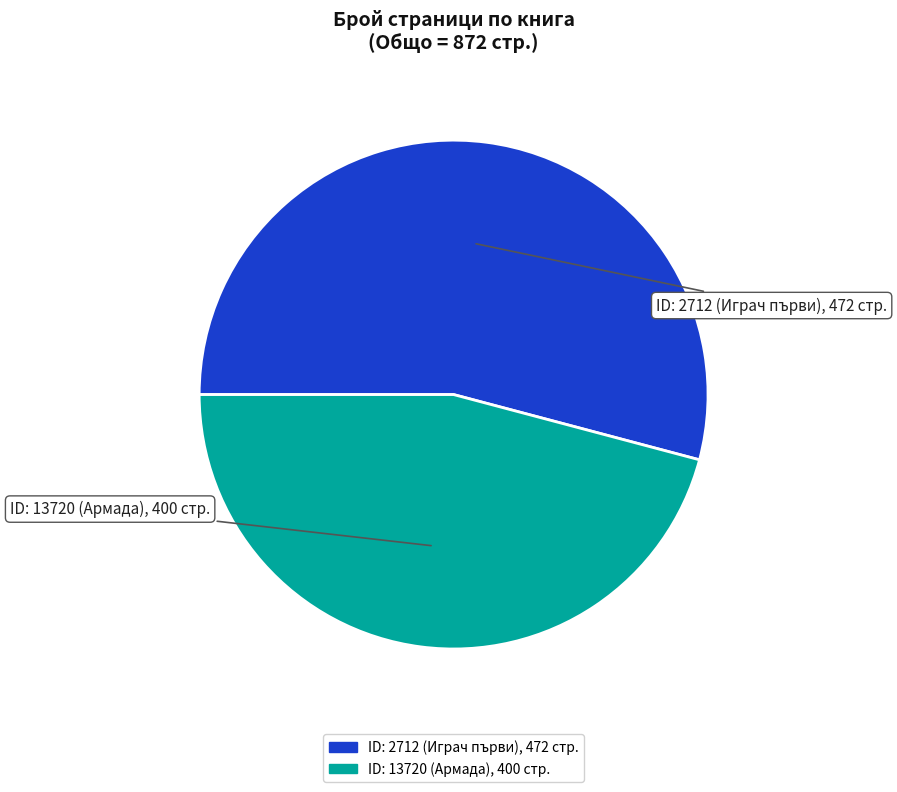

Count the number of slices in the pie.

2